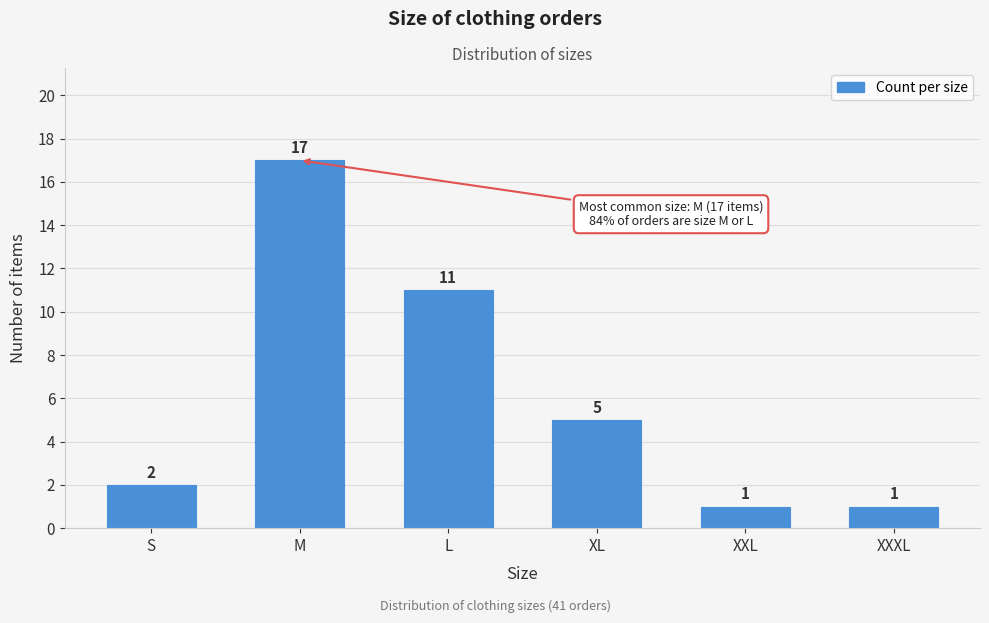

Reading right to left, what are all the values shown in this chart?

1	1	5	11	17	2